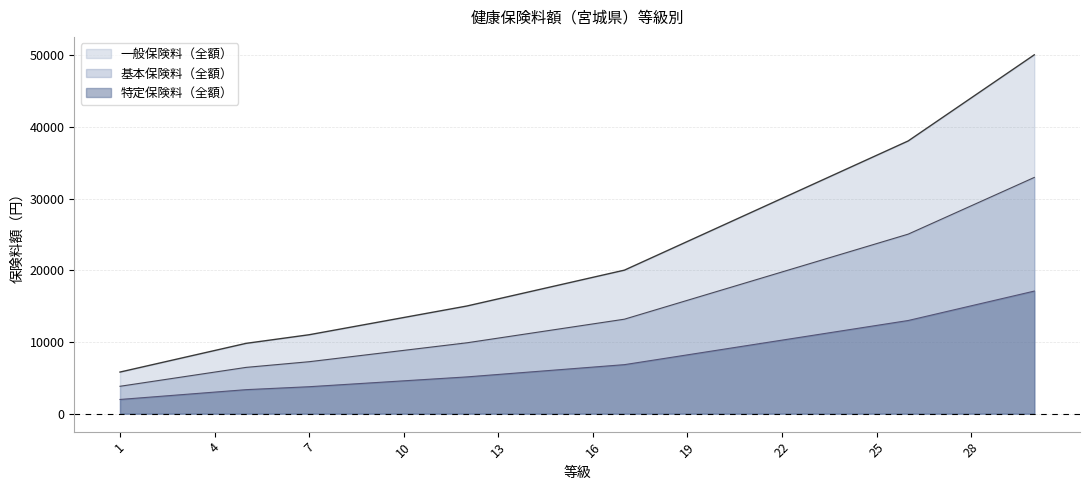

True or false: 一般保険料（全額） has a value of 22022.0 at 18.

True